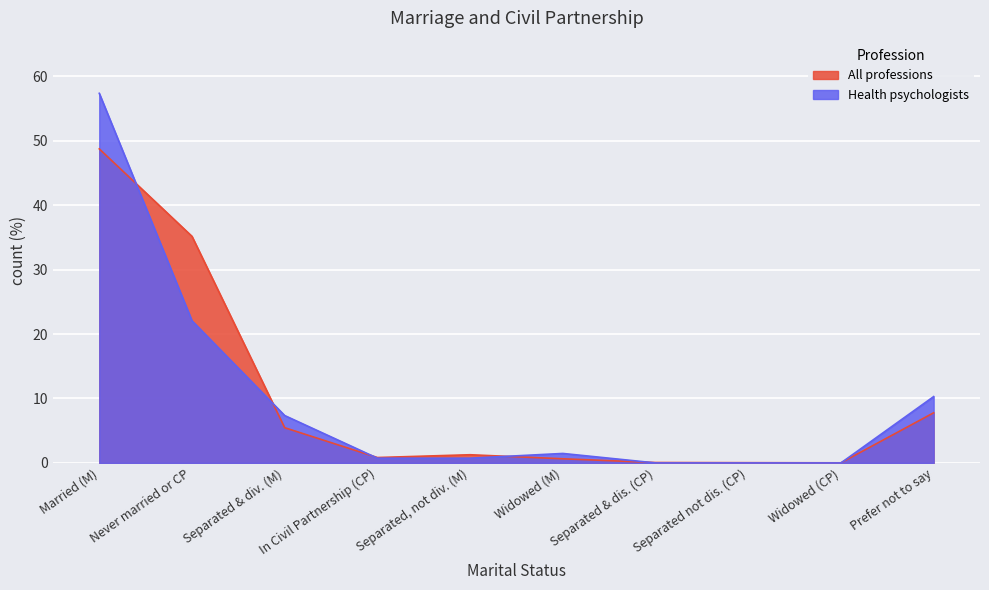

What is the label of the 7th point from the right?

In Civil Partnership (CP)